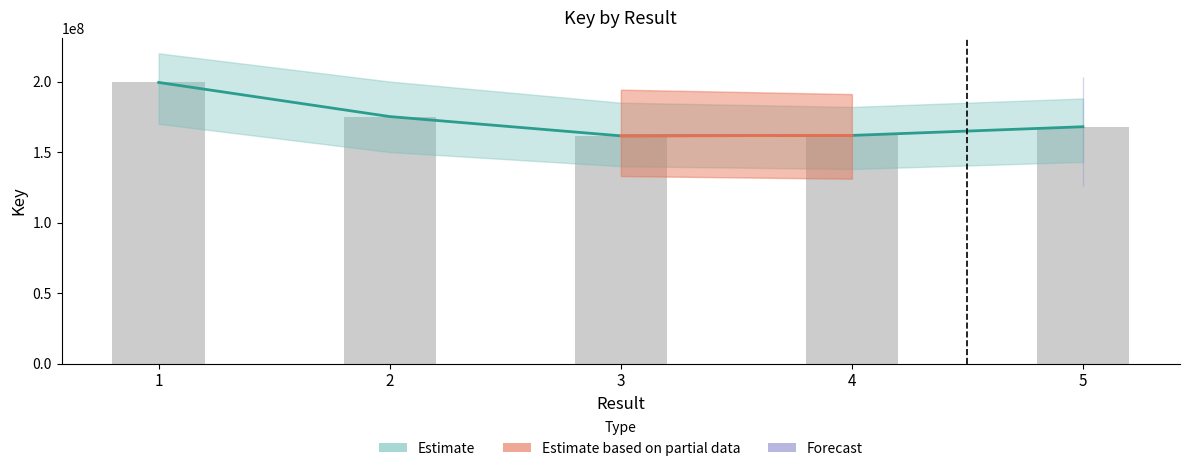

Reading left to right, list all the values displayed in this chart.

199365372	175172988	161504914	161812210	167962666